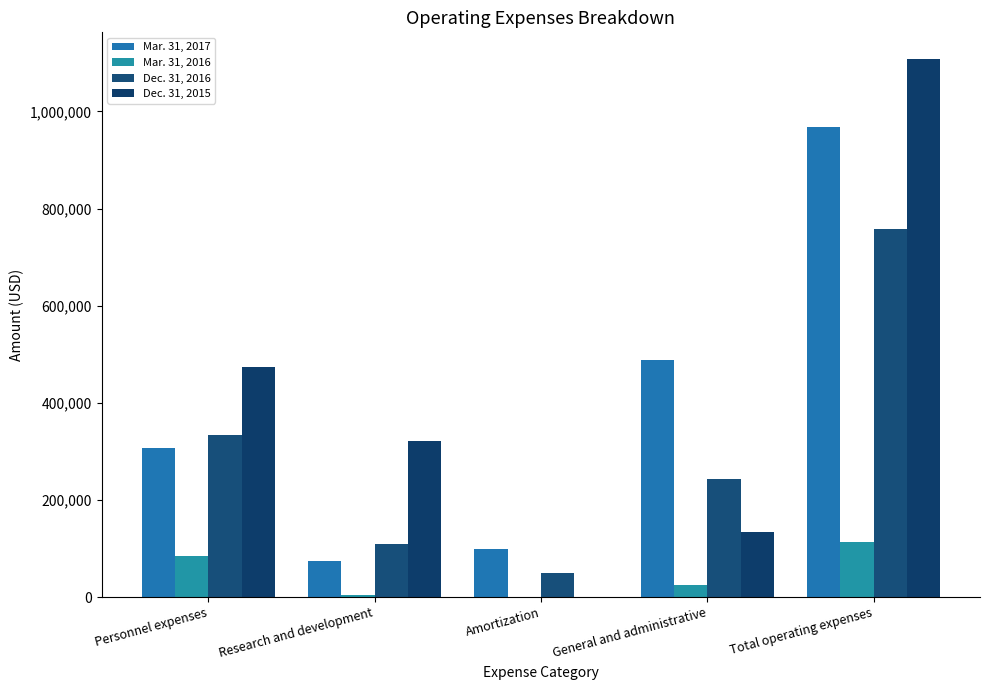

What value does the Dec. 31, 2015 series have at Research and development, to the nearest 10?

322320